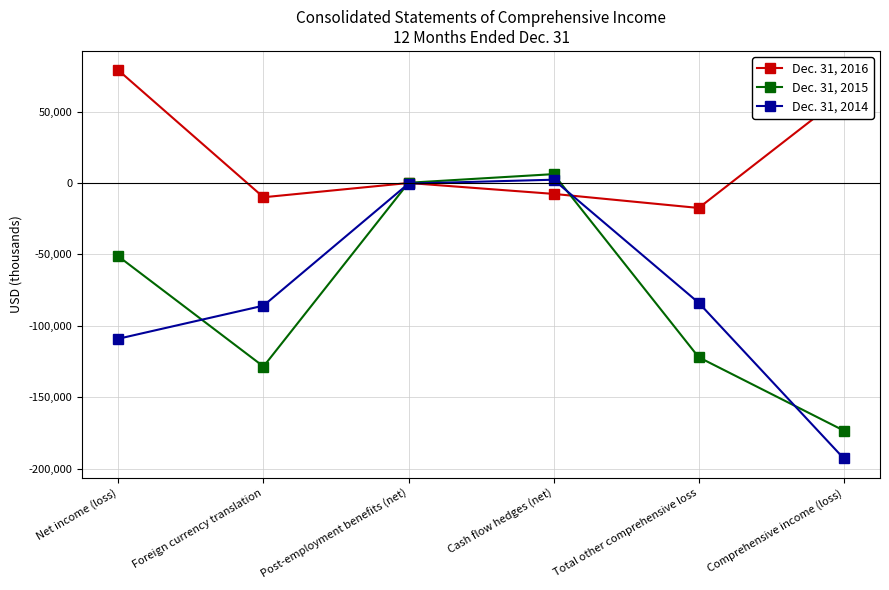

The value of Dec. 31, 2016 at Total other comprehensive loss is -17424. True or false?

True